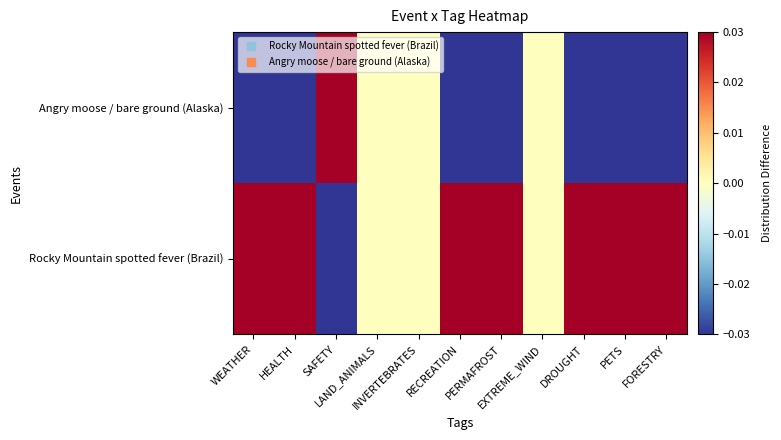

List the series in order of their peak value, lowest first.

Rocky Mountain spotted fever (Brazil), Angry moose / bare ground (Alaska)